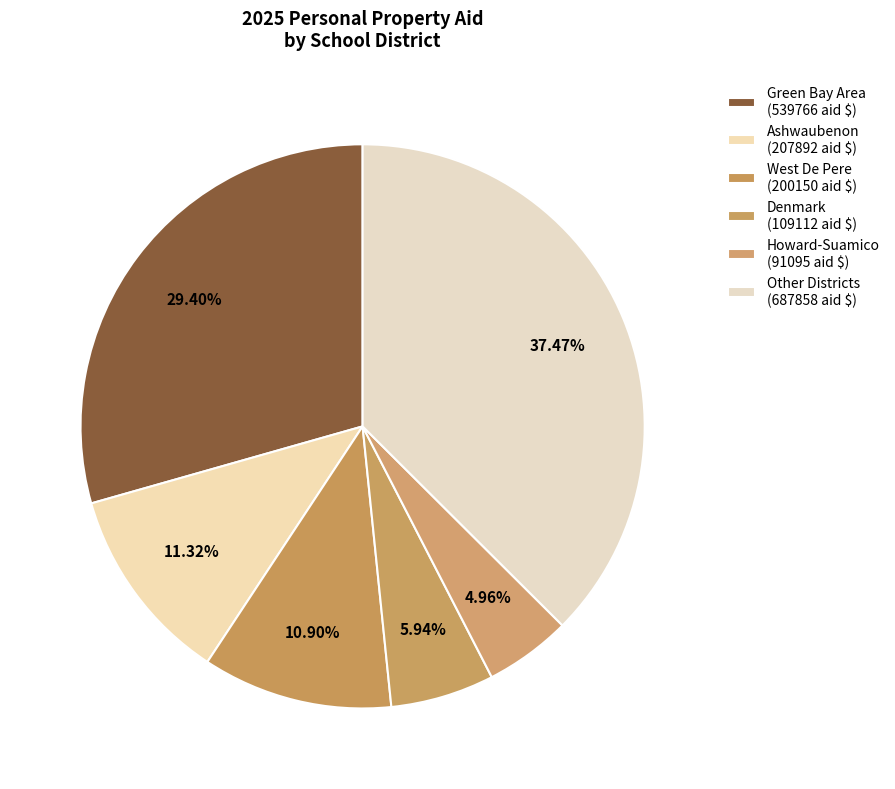

What is the largest slice in the pie chart?

Green Bay Area